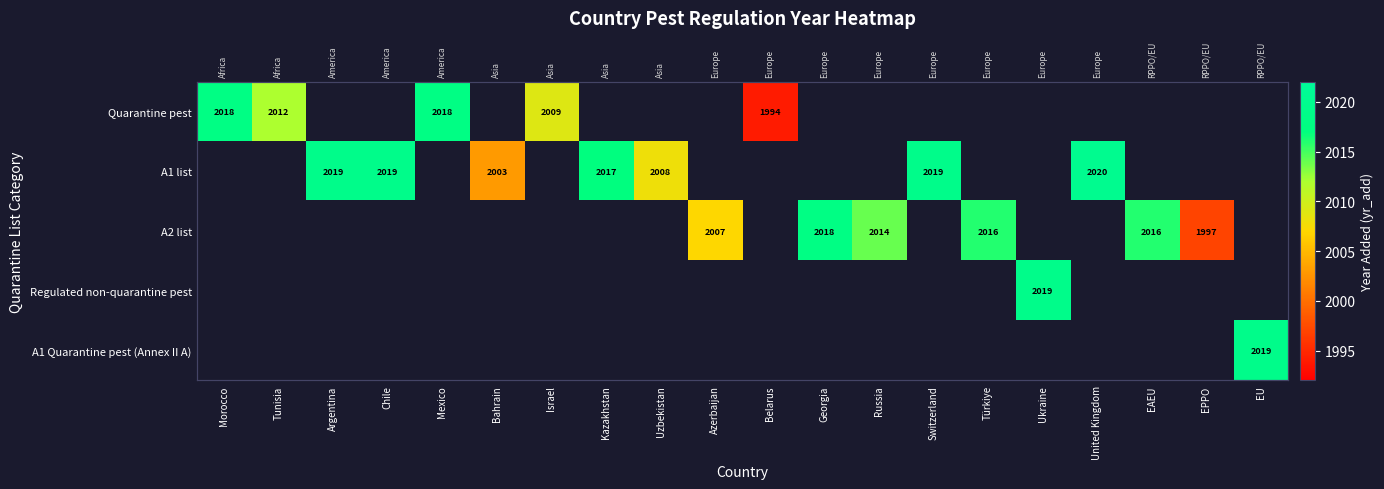

What is the minimum value shown in the chart?

1994.0